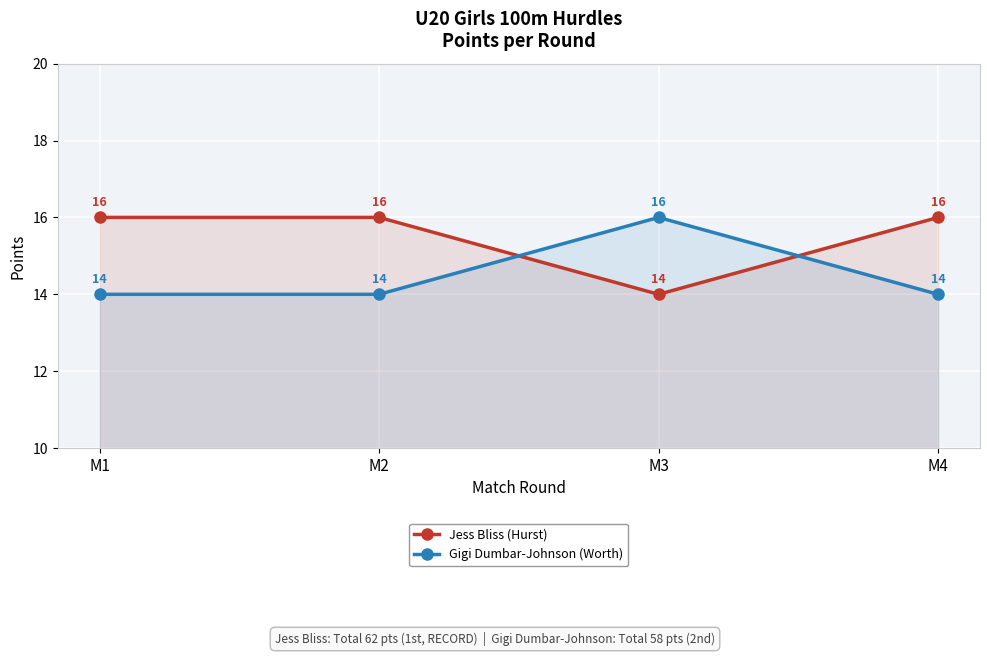

True or false: Jess Bliss (Hurst) and Gigi Dumbar-Johnson (Worth) cross at least once.

True